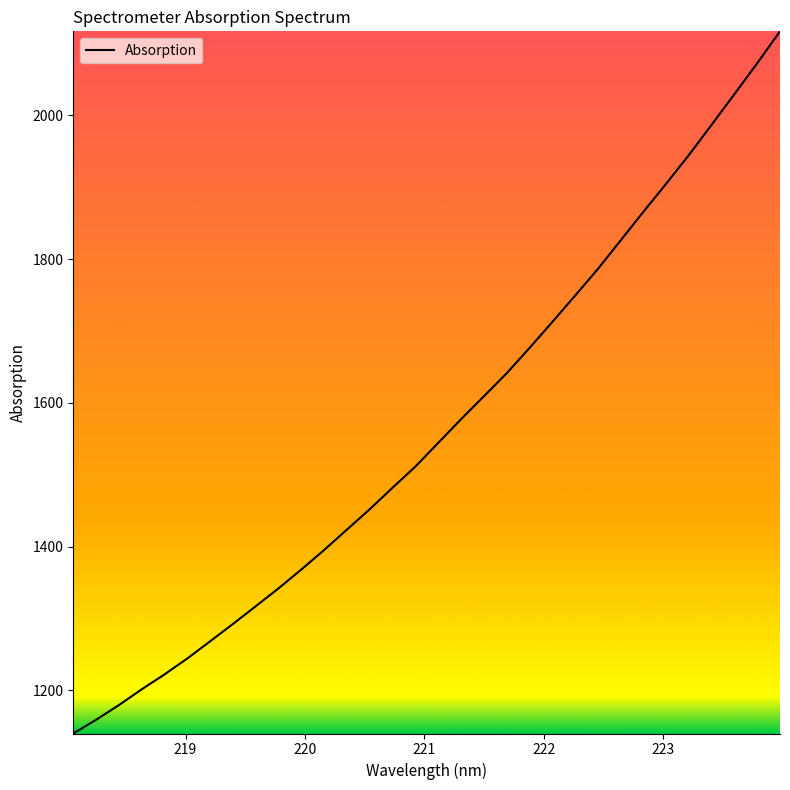

What is the difference between the maximum and minimum values?

976.8